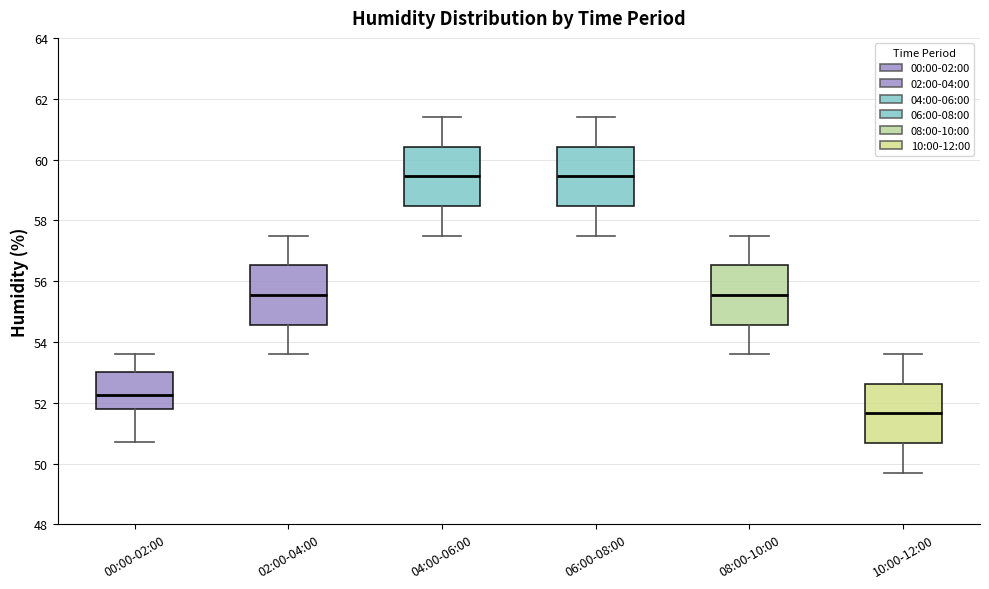

Which box has the lowest median line?

10:00-12:00